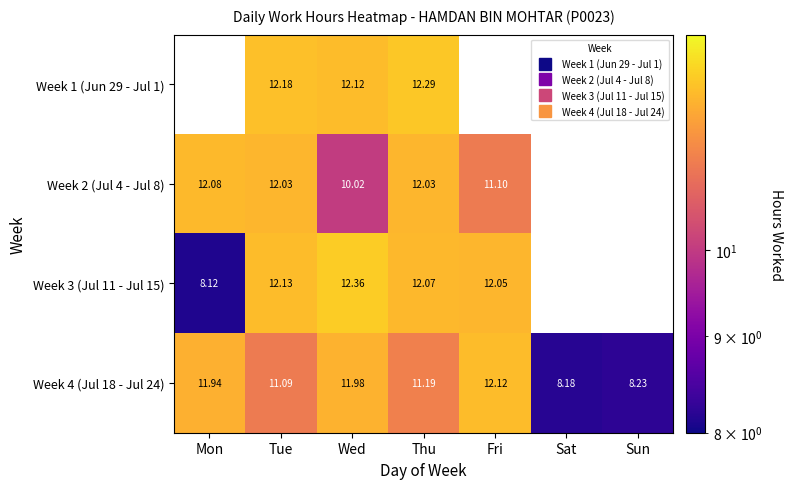

What is the minimum value for Week 3 (Jul 11 - Jul 15)?

8.1